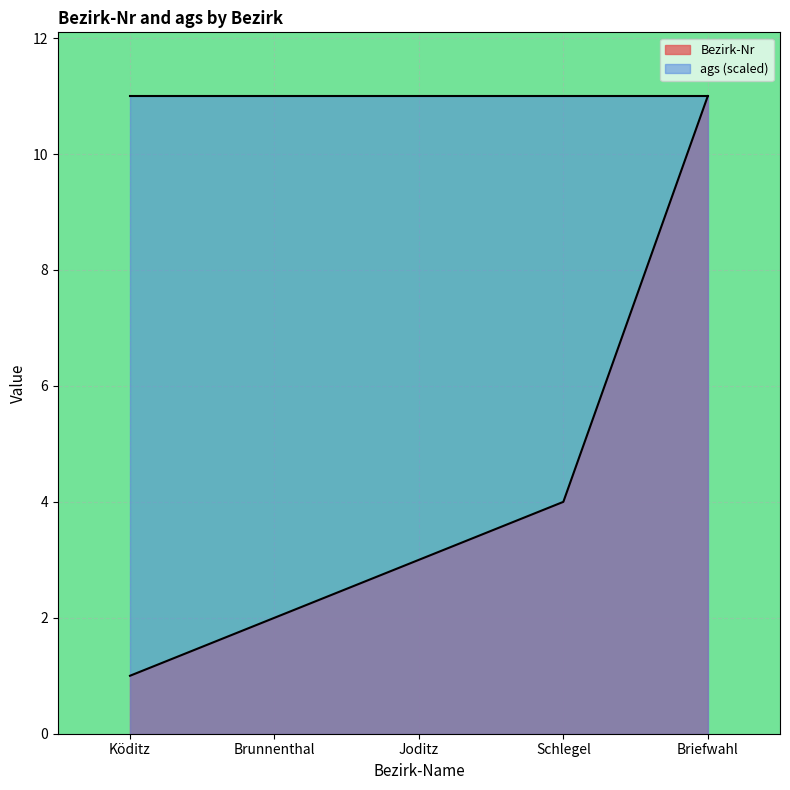

Reading right to left, what are all the values shown in this chart?

11	4	3	2	1